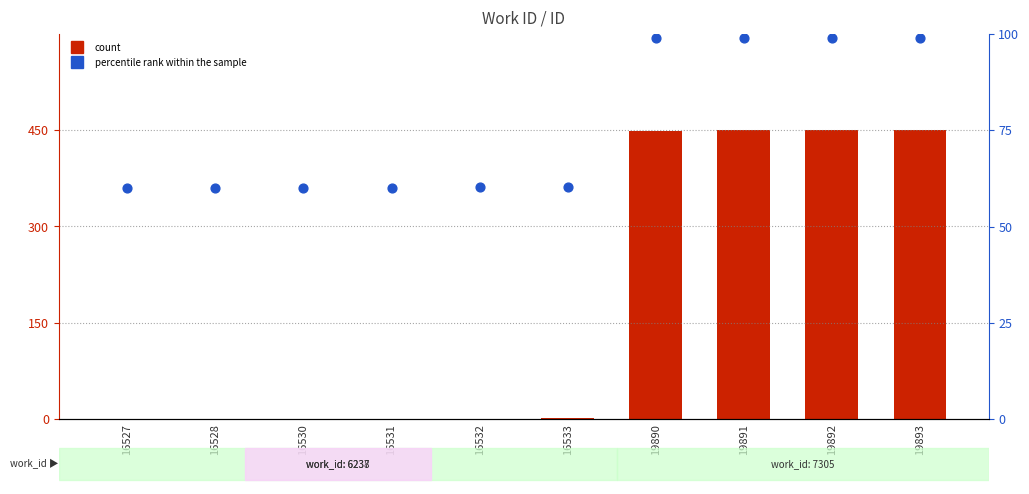

Which series reaches the minimum Y coordinate?

count